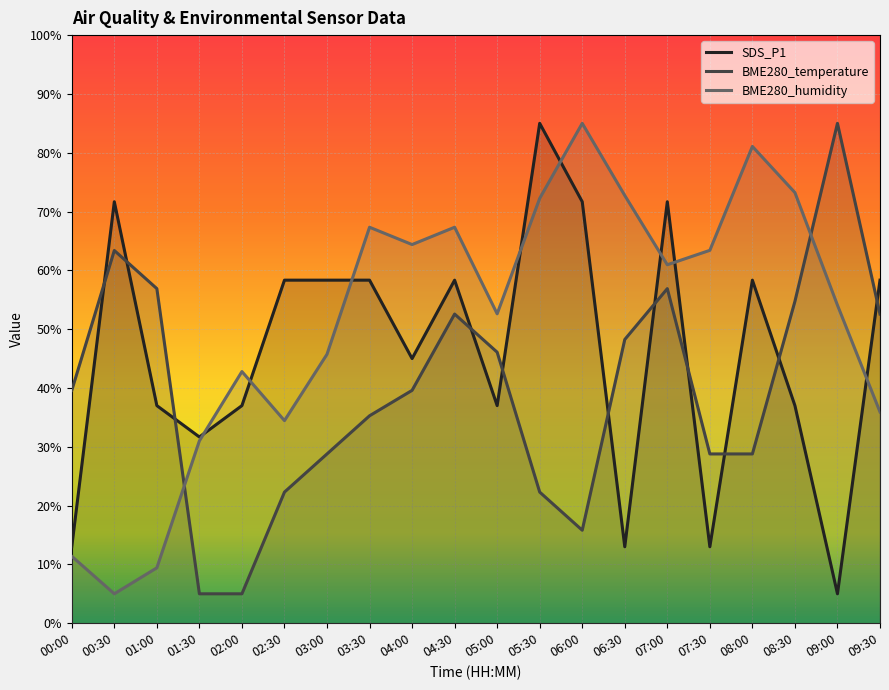

Which category has the highest value in the BME280_humidity series?

06:00